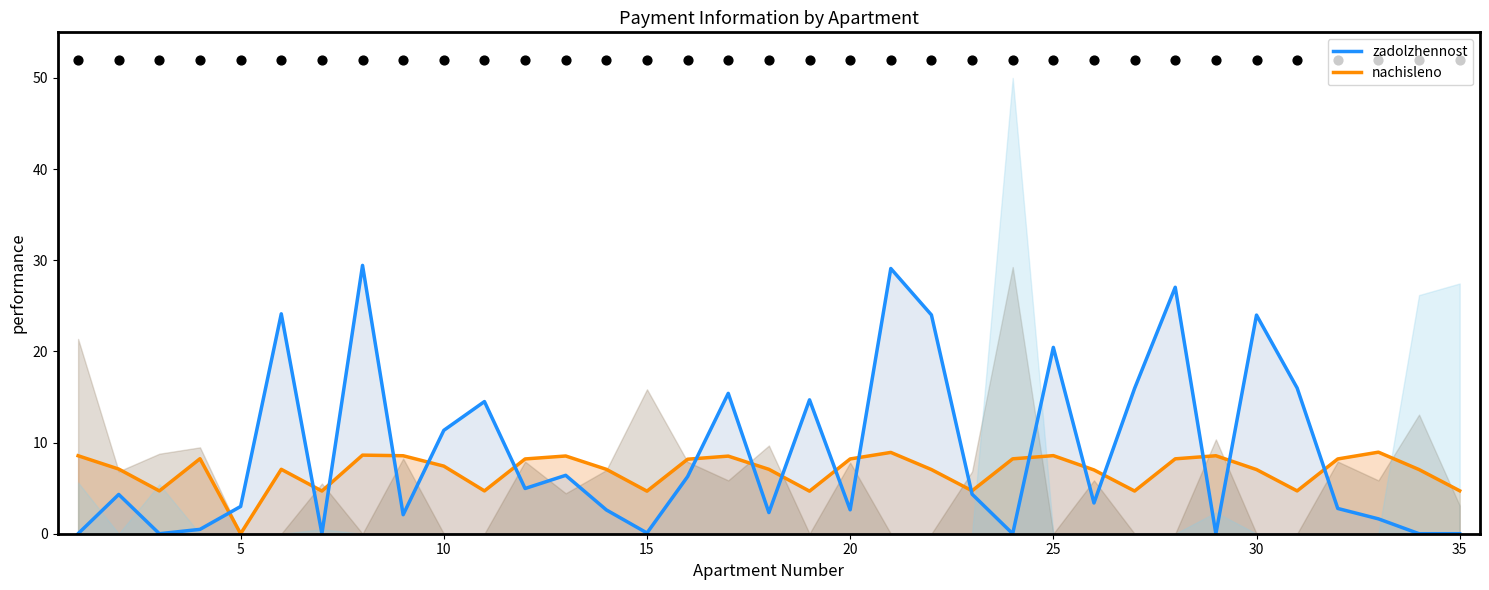

Which series has the largest total across all categories?

zadolzhennost